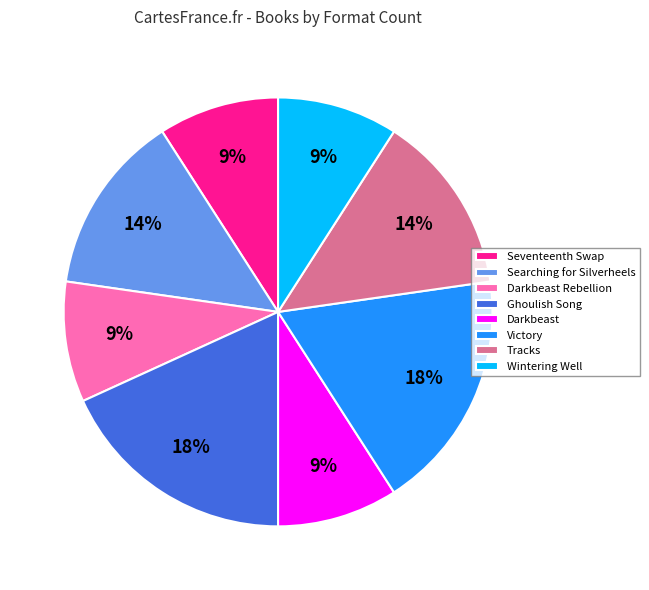

Which has a higher value, Victory or Wintering Well?

Victory